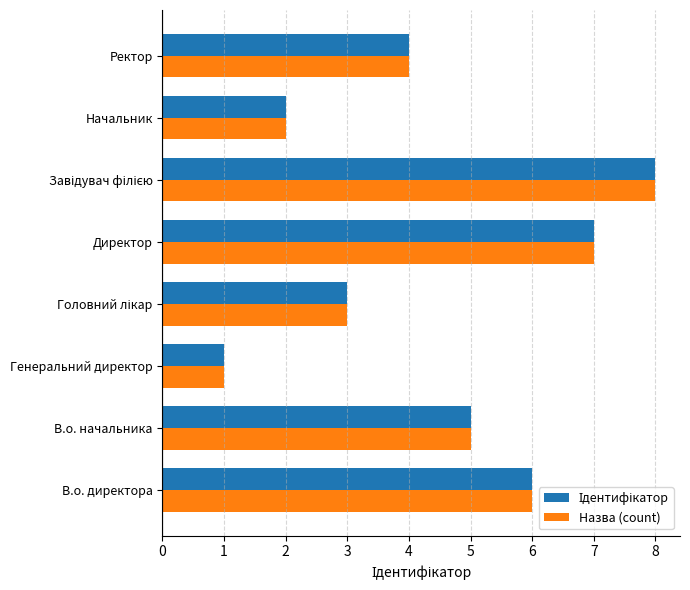

What is the sum of all Назва (count) values?

36